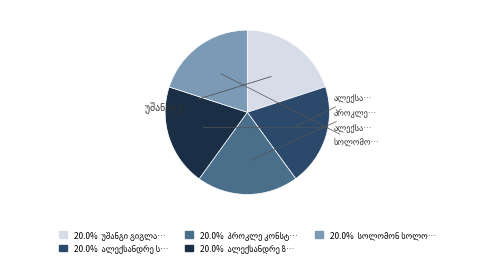

Does any single category account for the majority?

No